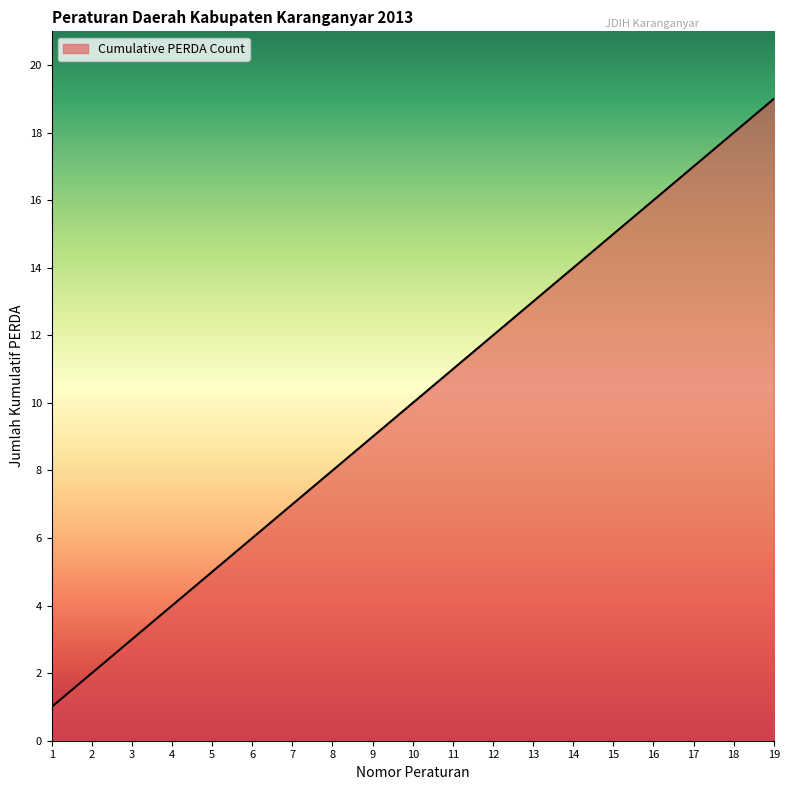

What is the greatest value displayed?

19